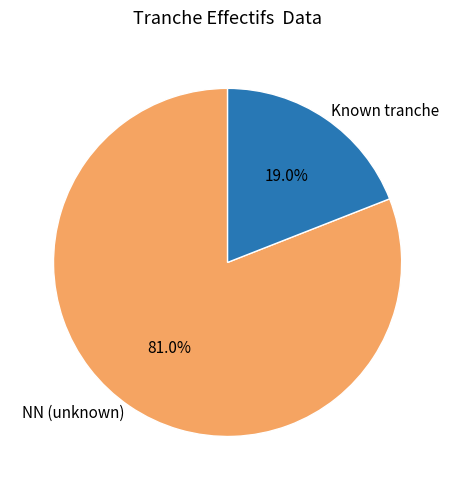

Which has a higher value, NN (unknown) or Known tranche?

NN (unknown)